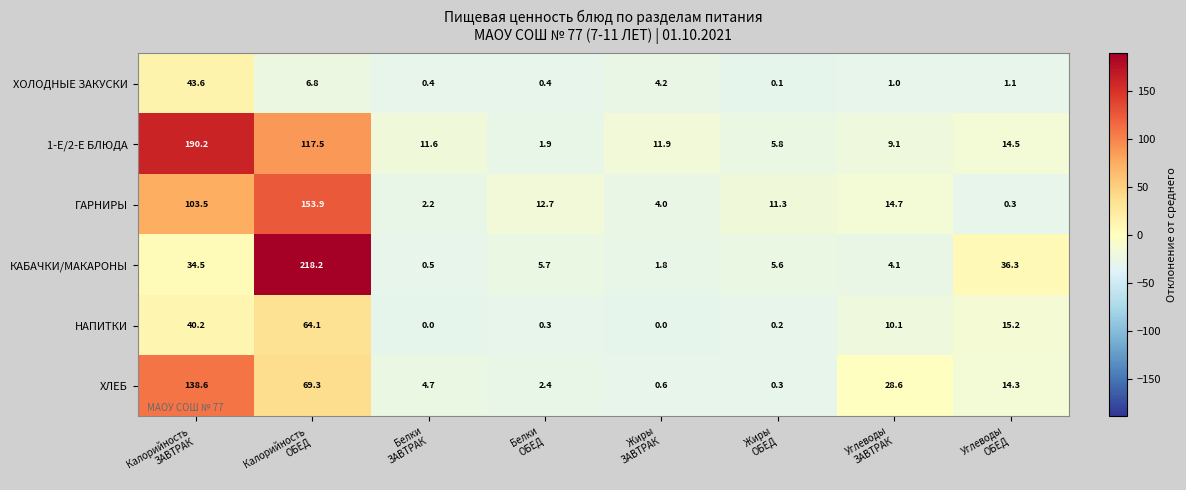

Which series has the largest total across all categories?

1-Е/2-Е БЛЮДА